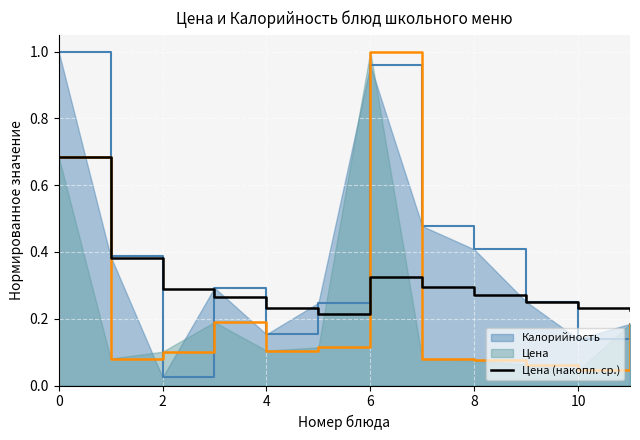

What is the label of the 3rd point from the right?

9